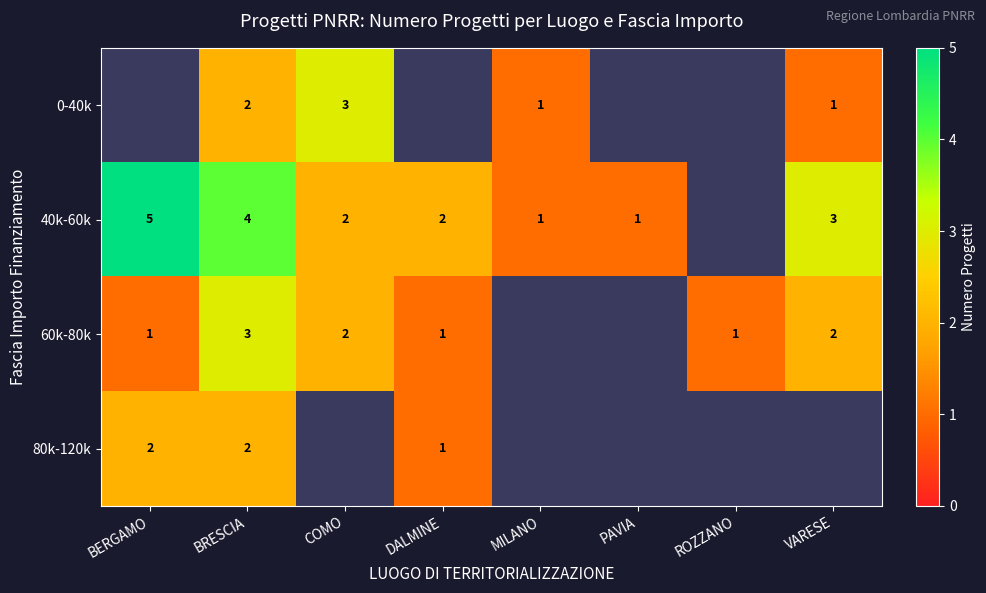

What is the smallest value displayed?

1.0